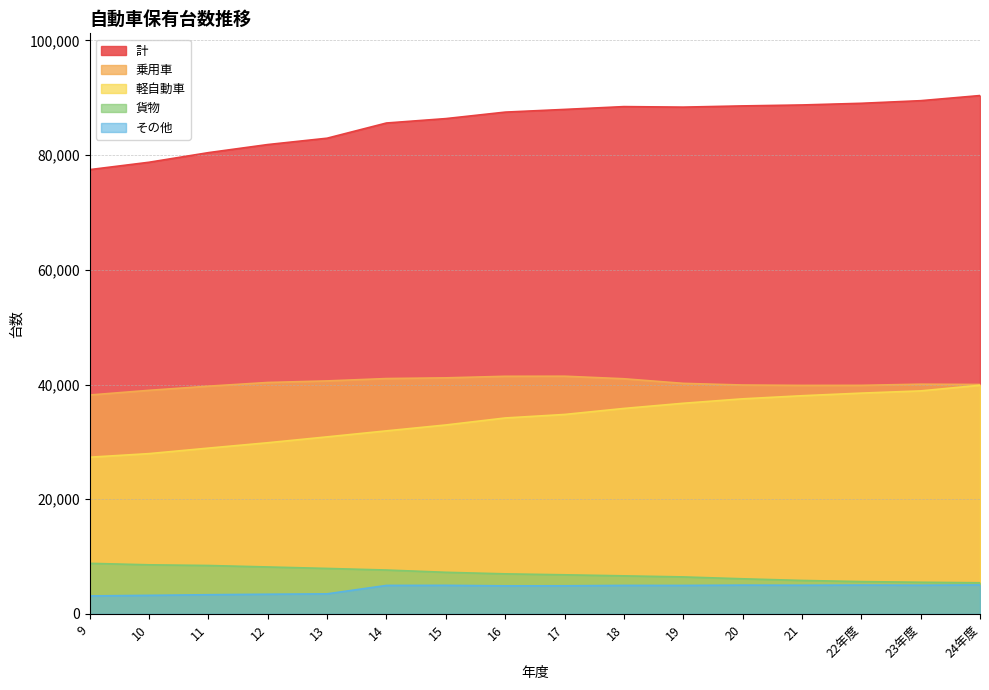

What is the value of the その他 point at the 6th from the left?

4973